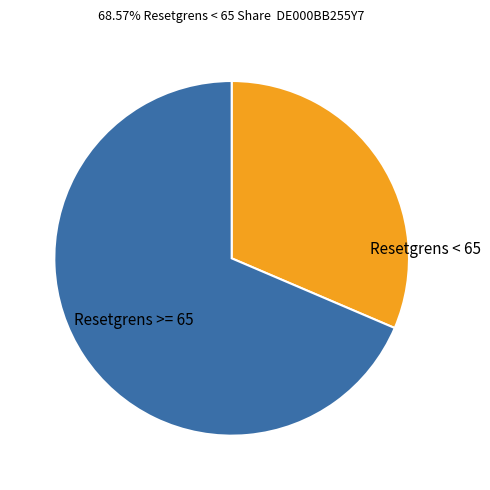

Does any single category account for the majority?

Yes